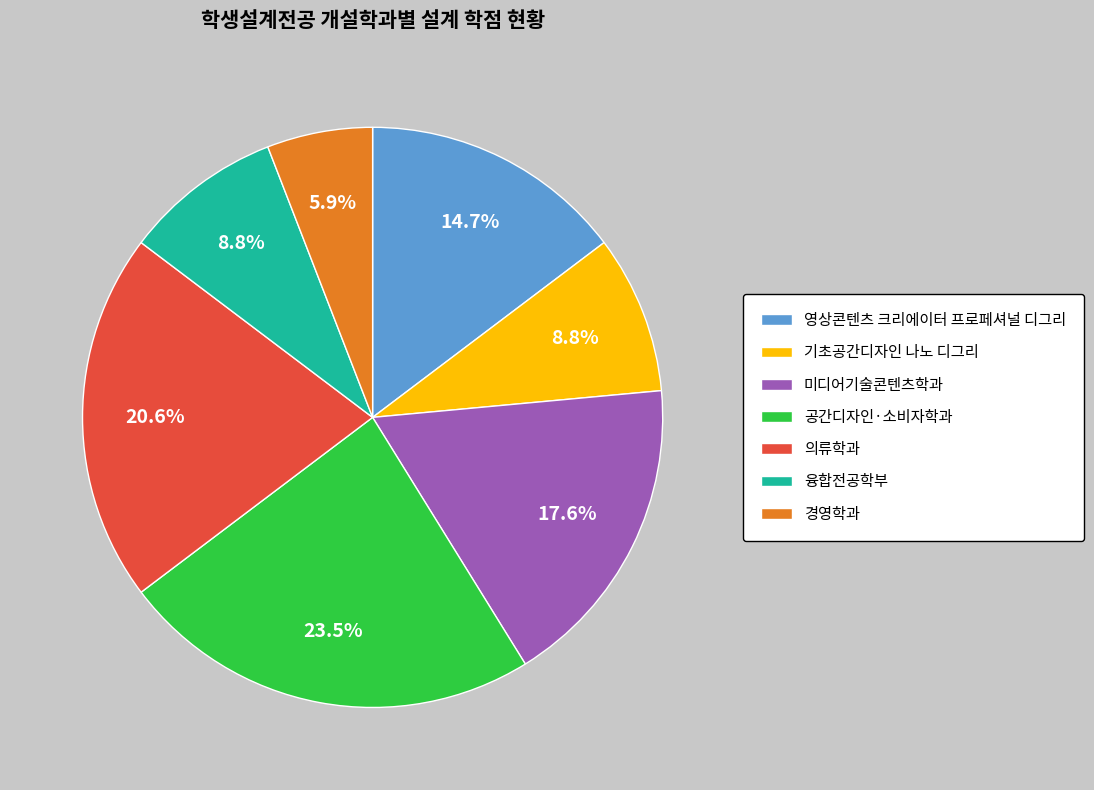

Do 기초공간디자인 나노 디그리 and 미디어기술콘텐츠학과 together represent more than half of the pie?

No